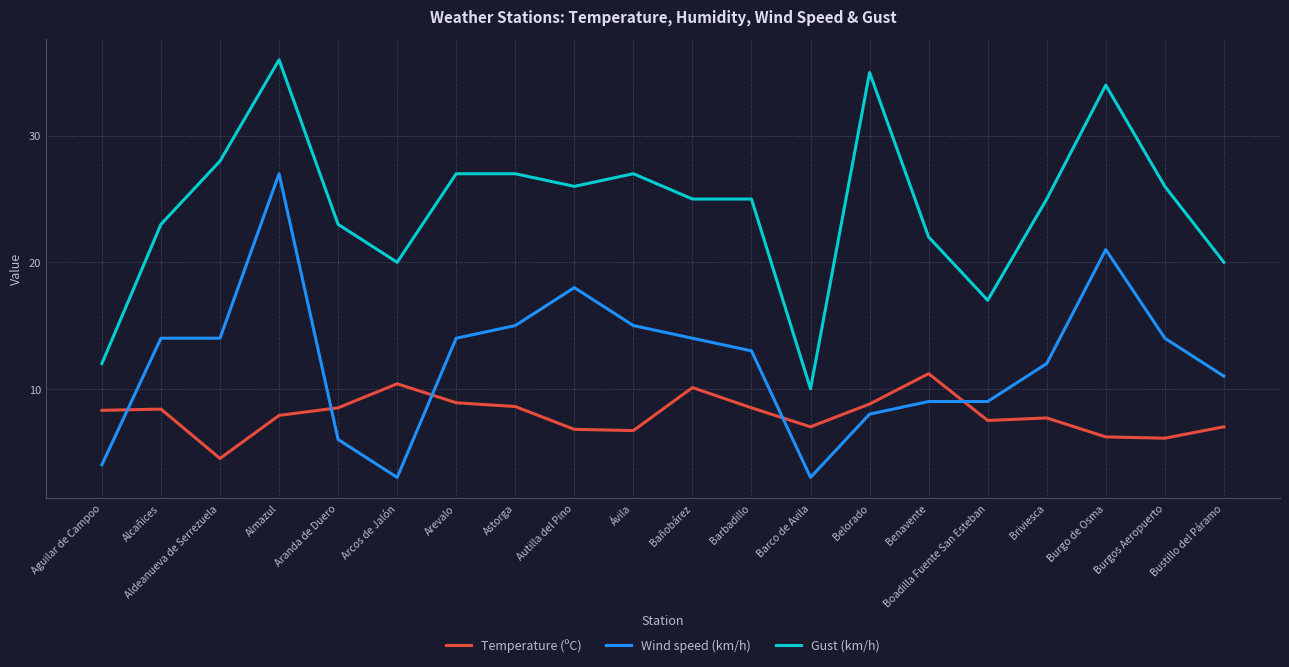

Between Burgo de Osma and Bustillo del Páramo, which series saw the biggest shift?

Gust (km/h)